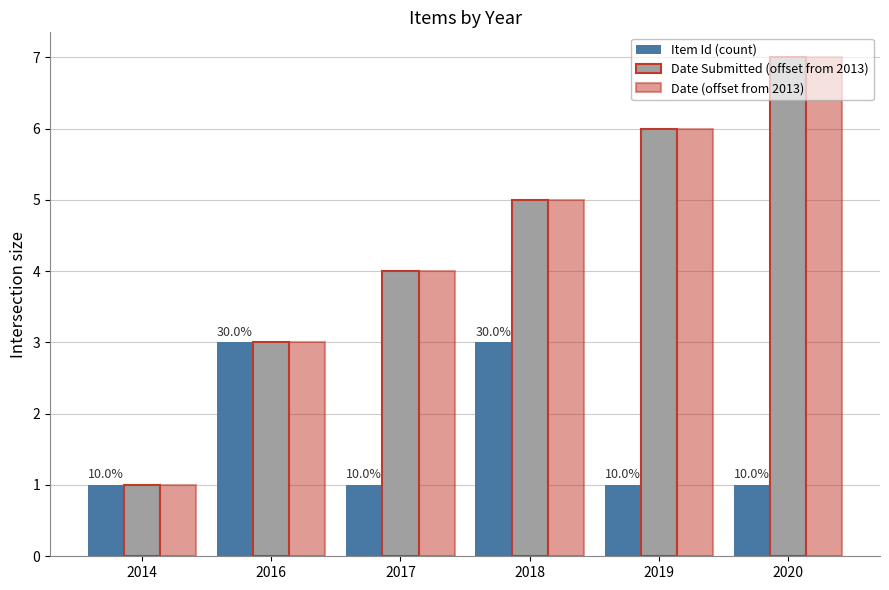

What is the spread (max minus min) of values at 2017?

3